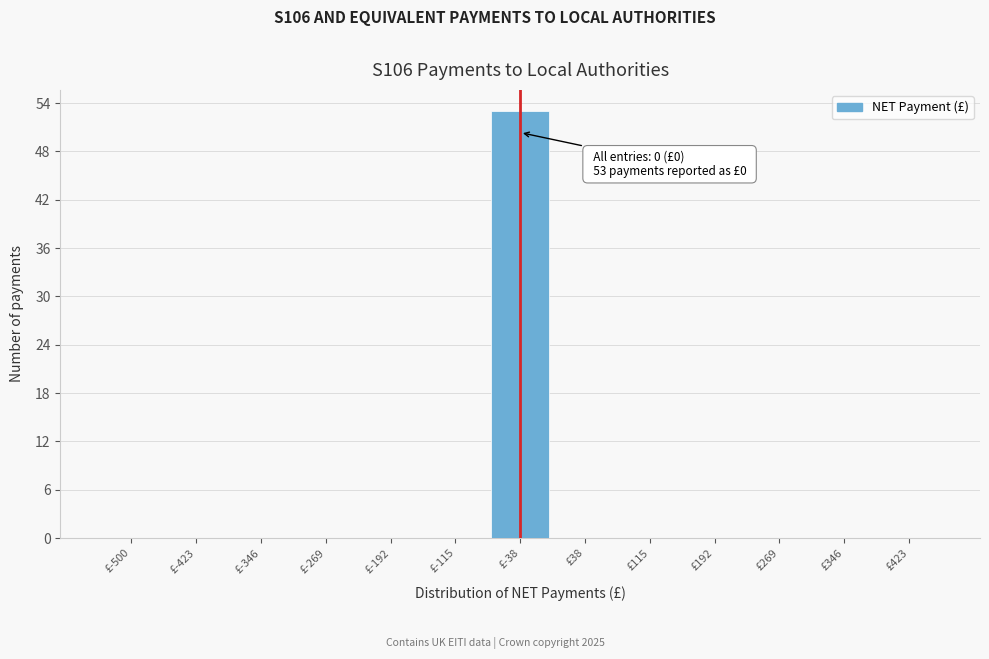

Reading left to right, list all the values displayed in this chart.

£-500=0	£-423=0	£-346=0	£-269=0	£-192=0	£-115=0	£-38=53	£38=0	£115=0	£192=0	£269=0	£346=0	£423=0